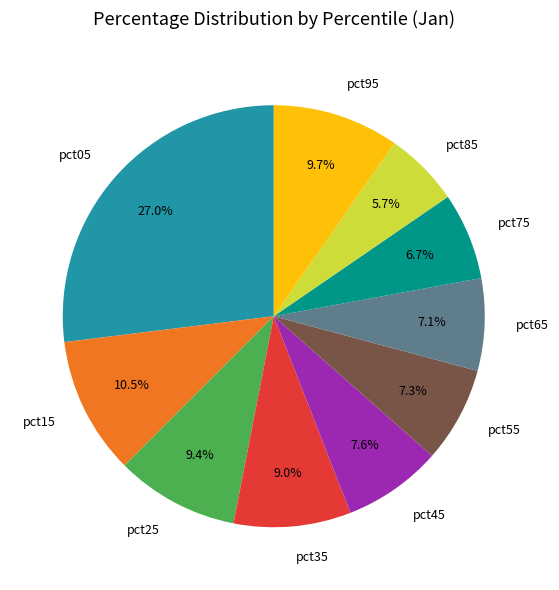

To the nearest percent, what is the difference between the largest and smallest slice percentages?

21%